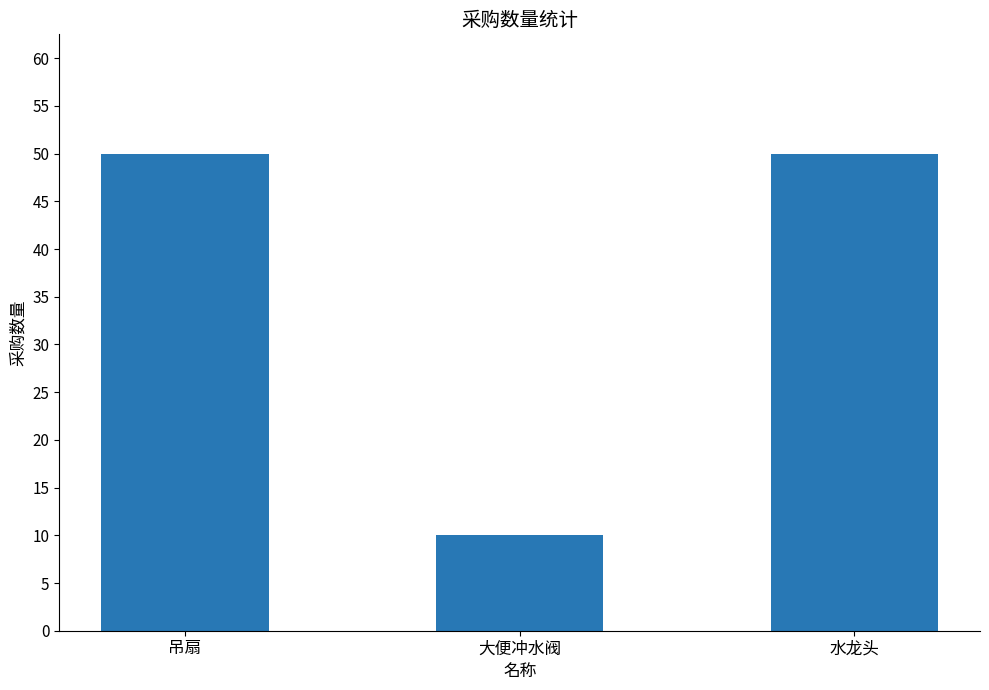

The value at 大便冲水阀 is 10. True or false?

True